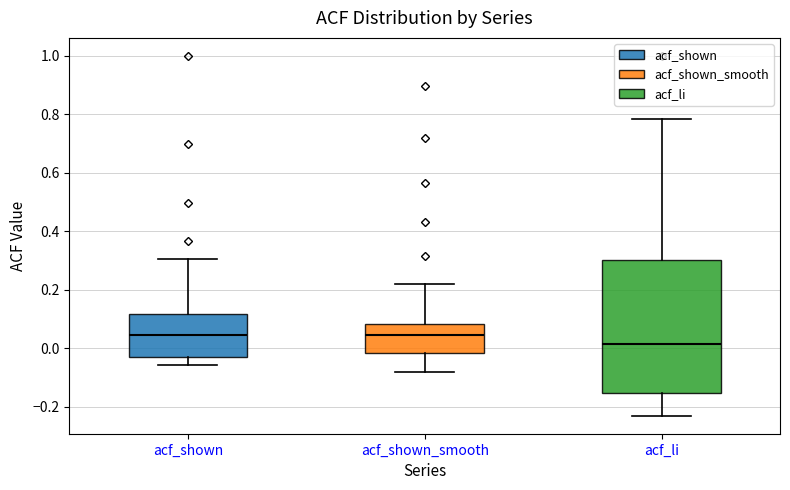

Which box has the lowest median line?

acf_li